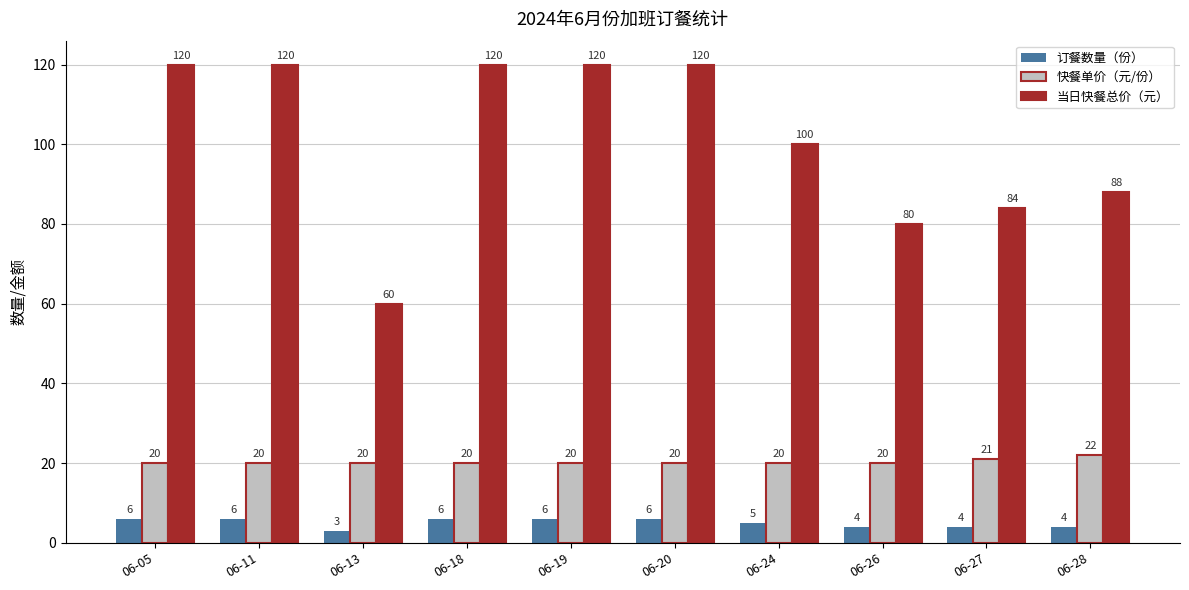

List the series in order of their peak value, highest first.

当日快餐总价（元）, 快餐单价（元/份）, 订餐数量（份）